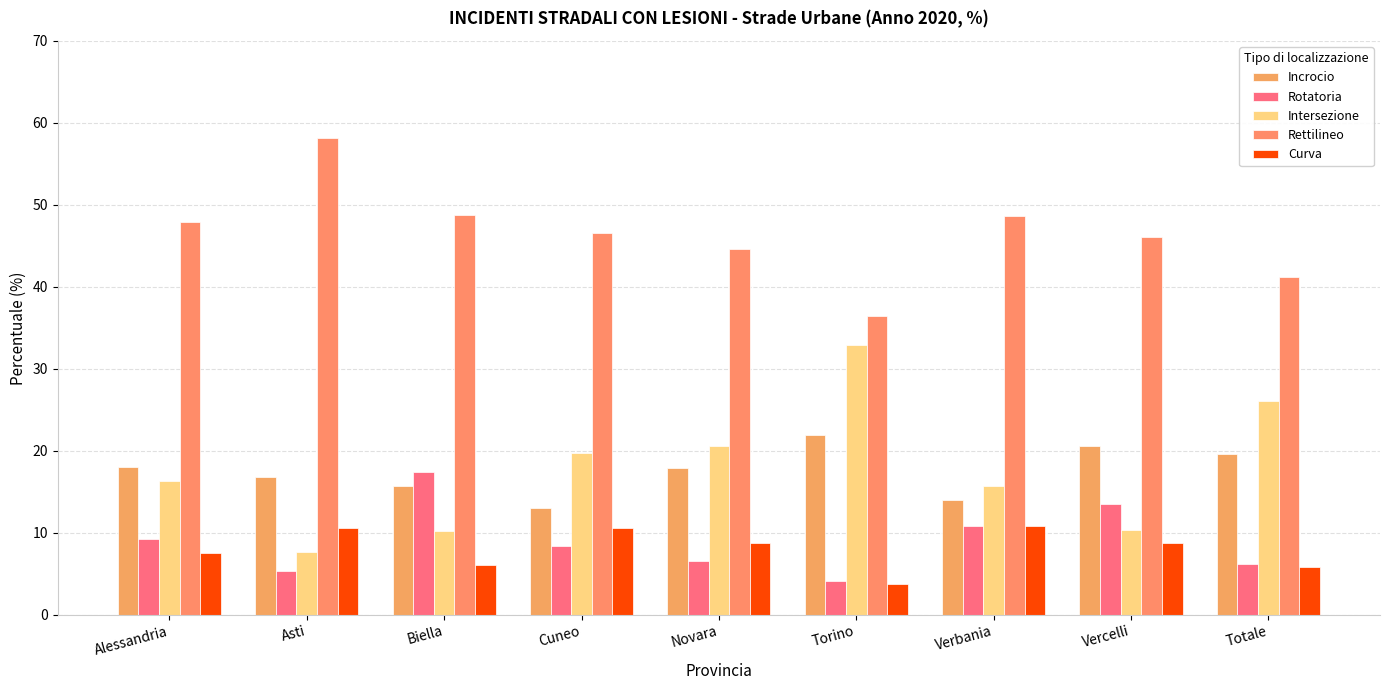

Where is Incrocio nearest to the value 17?

Asti